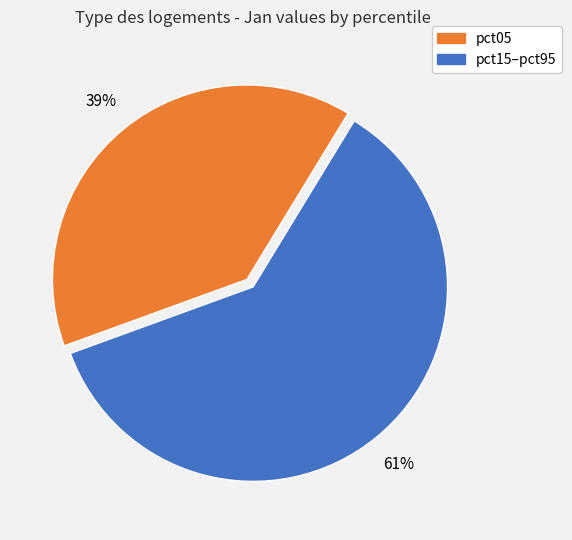

How many segments does this pie chart have?

2